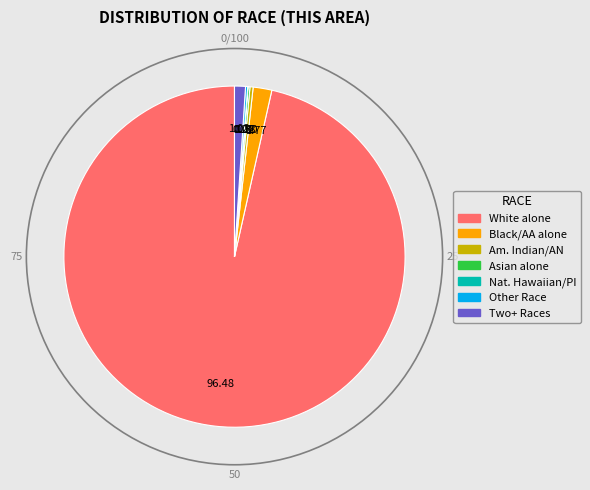

Approximately how many times larger is the value at Black or African American alone compared to Native Hawaiian and Other Pacific?

77.0